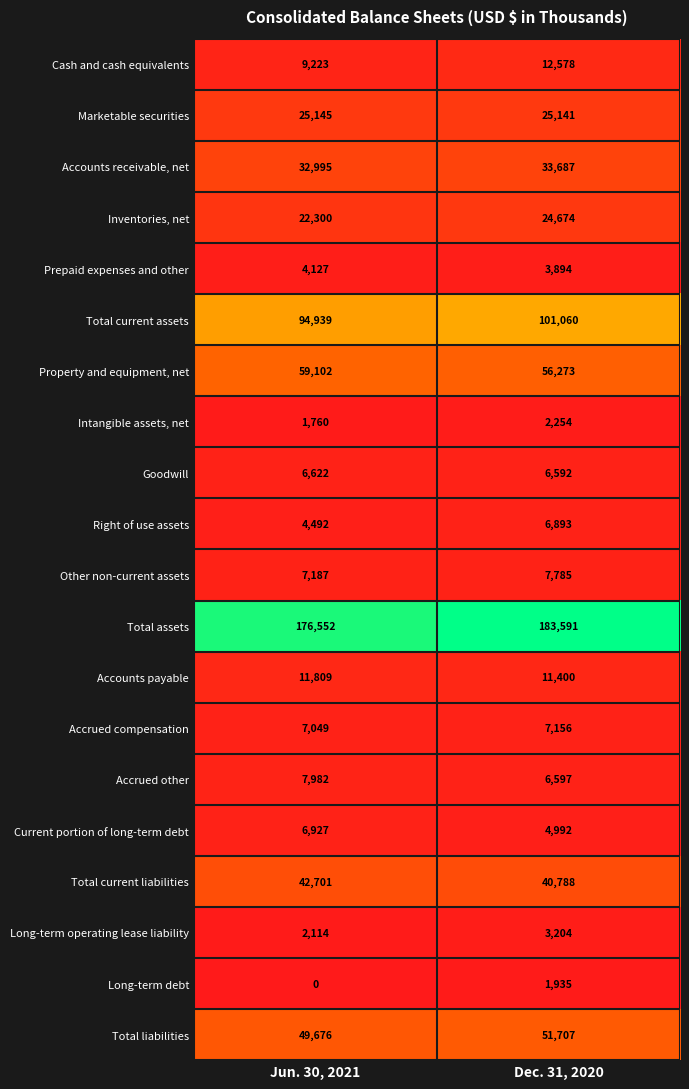

Rank the series at Dec. 31, 2020 from highest to lowest value.

Total assets, Total current assets, Property and equipment, net, Total liabilities, Total current liabilities, Accounts receivable, net, Marketable securities, Inventories, net, Cash and cash equivalents, Accounts payable, Other non-current assets, Accrued compensation, Right of use assets, Accrued other, Goodwill, Current portion of long-term debt, Prepaid expenses and other, Long-term operating lease liability, Intangible assets, net, Long-term debt